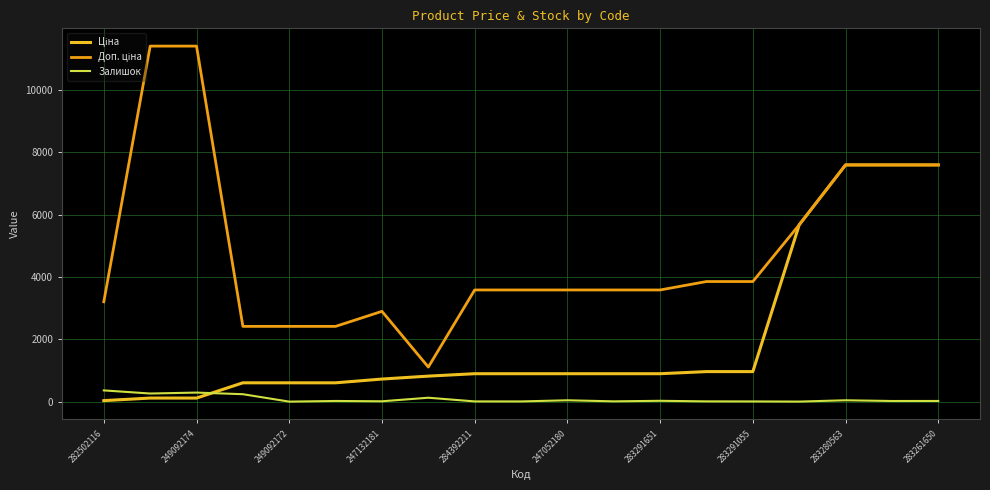

After their last crossing, which series has the higher values: Залишок or Ціна?

Ціна